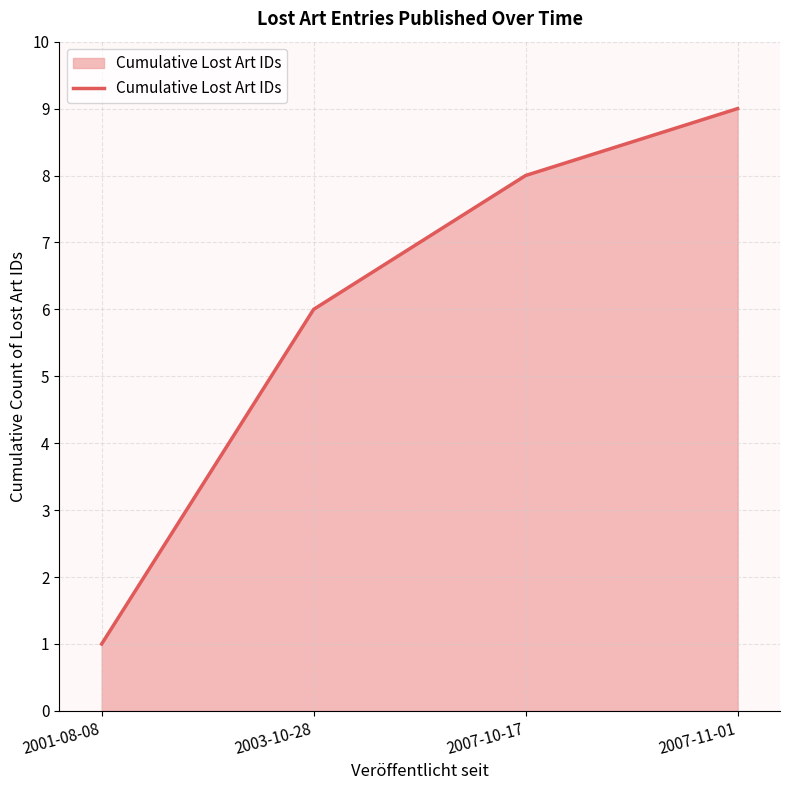

What is the average value?

6